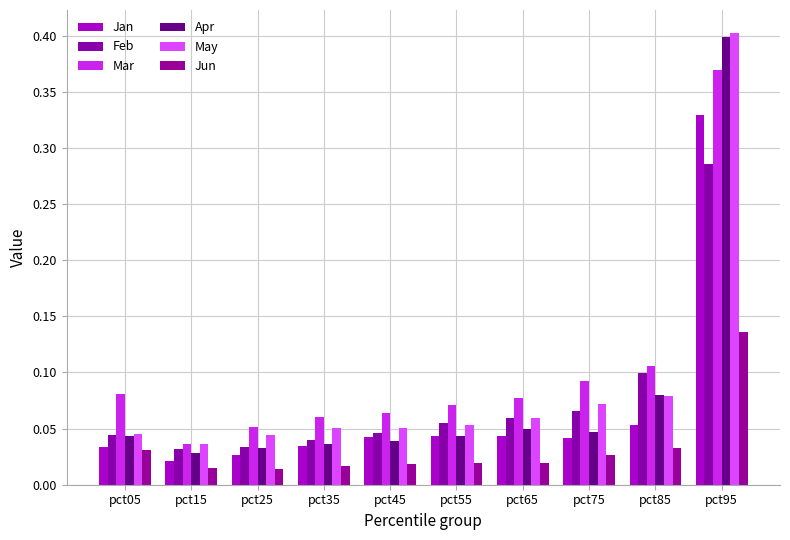

Which series has the largest total across all categories?

Mar